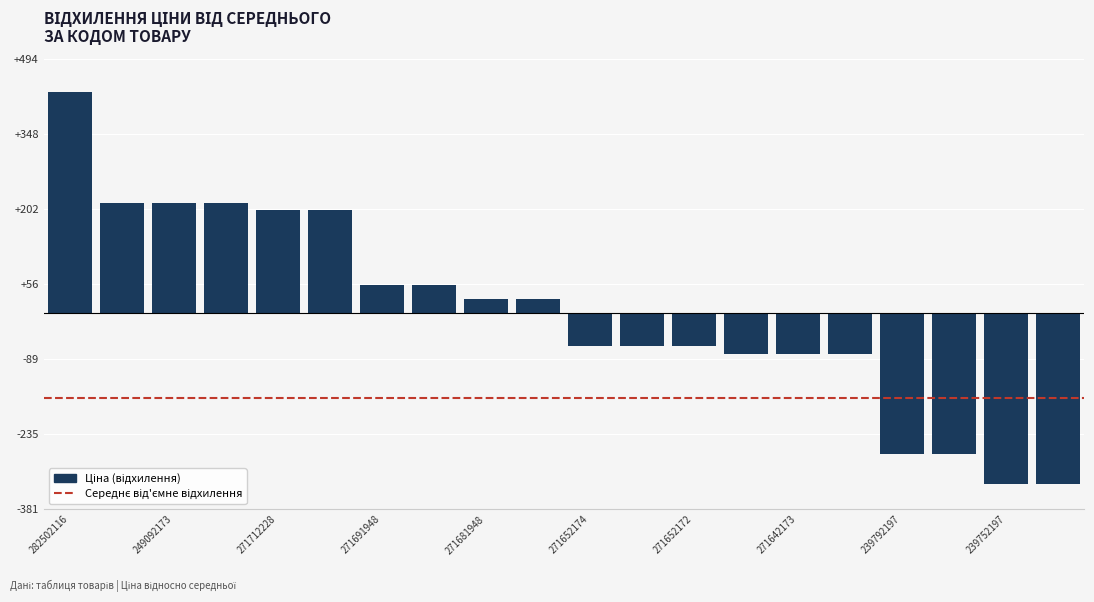

What is the greatest value displayed?

429.7